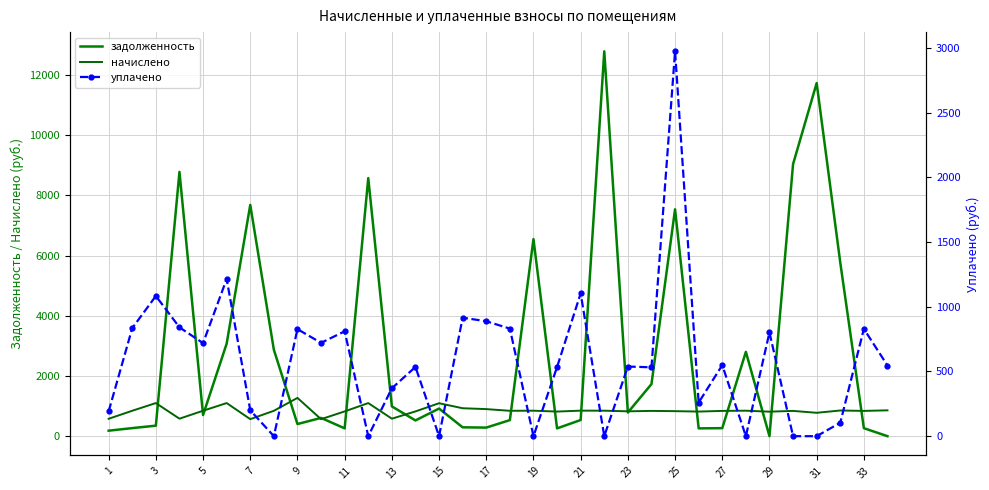

Rank the series by their maximum value, from highest to lowest.

задолженность, уплачено, начислено